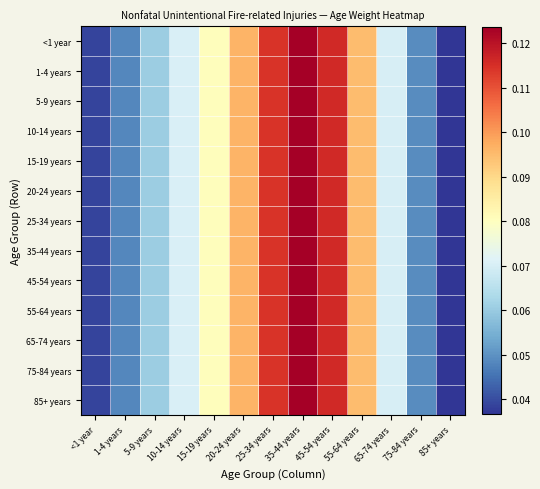

At which category is the sum across all series the highest?

35-44 years